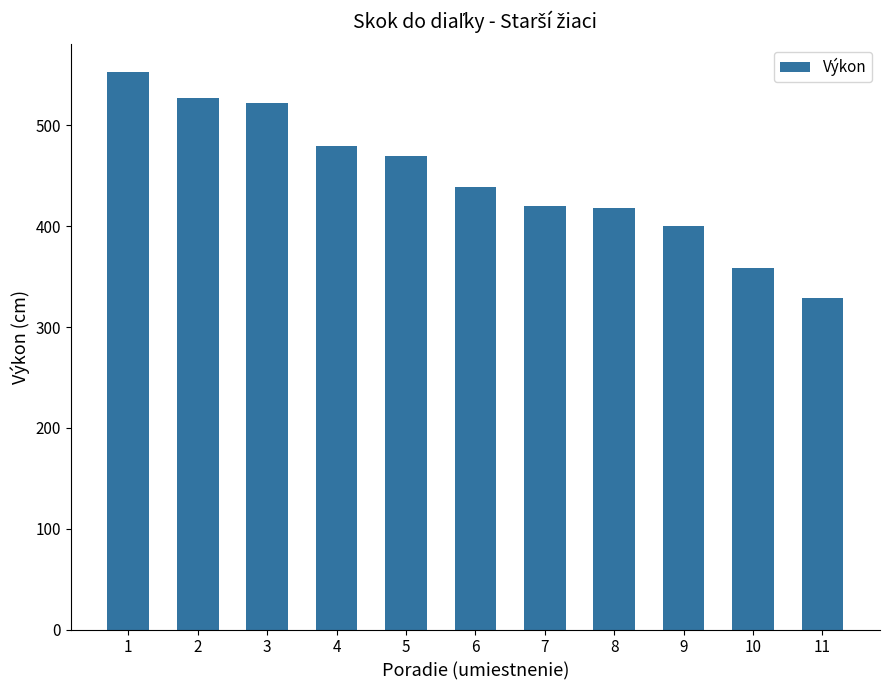

What is the sum of all values?

4917